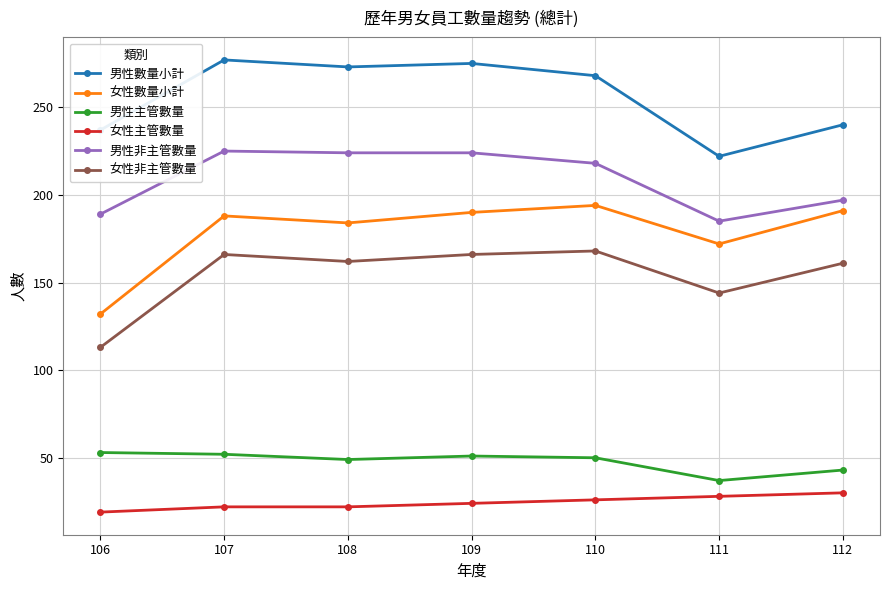

True or false: 女性主管數量 and 男性數量小計 cross at least once.

False